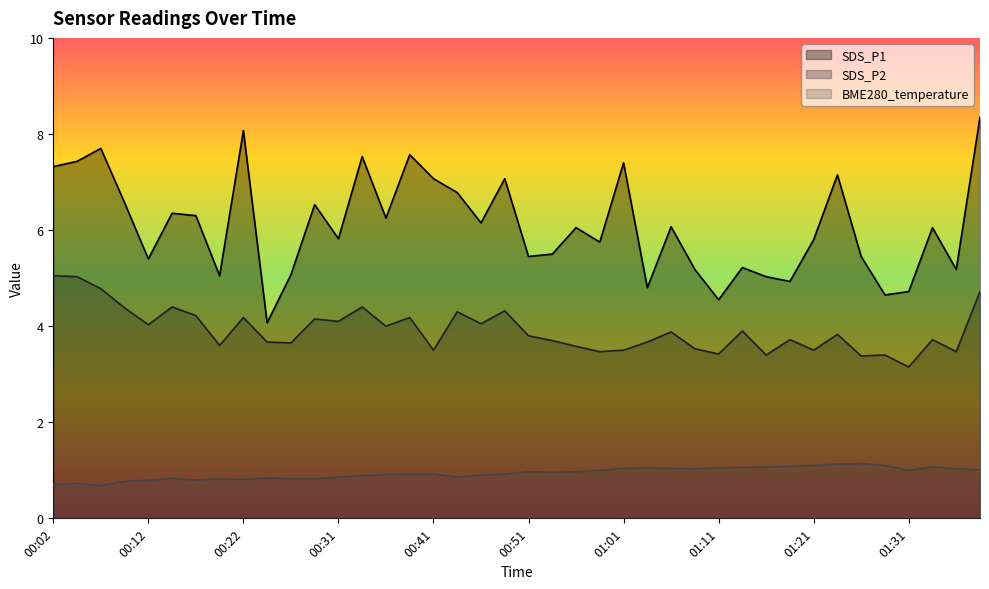

What is the difference between the SDS_P1 values at 00:41 and 01:01?

0.3